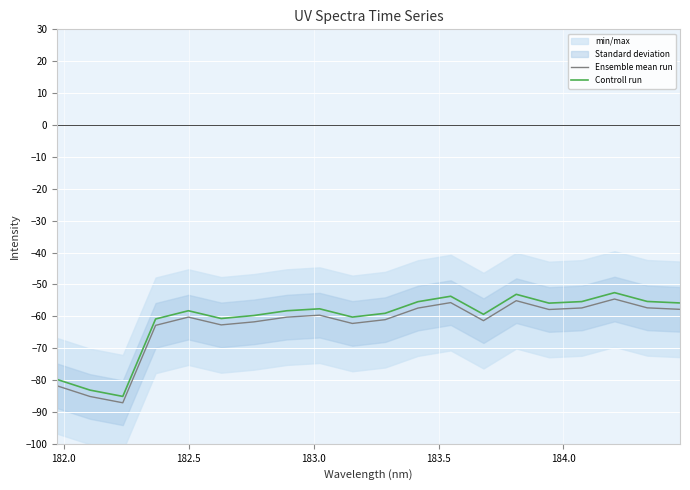

What is the average value of the Controll run series?

-61.0